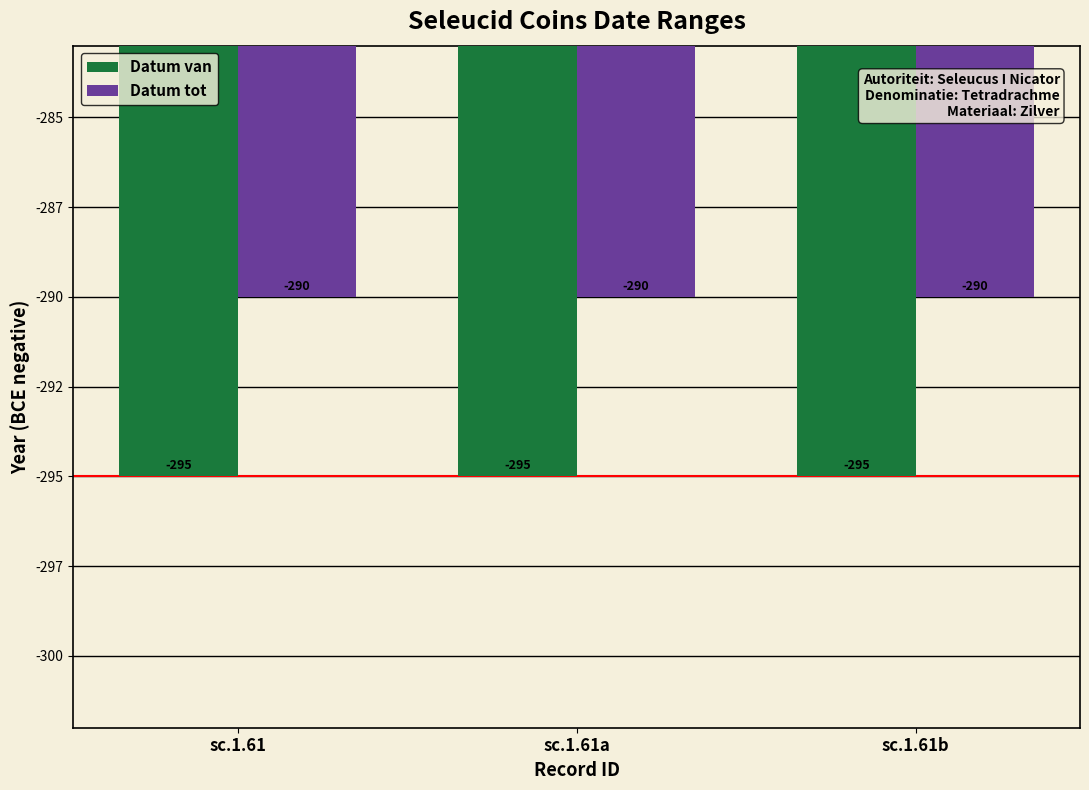

Reading left to right, list all the values displayed in this chart.

Datum van: sc.1.61=-295	sc.1.61a=-295	sc.1.61b=-295
Datum tot: sc.1.61=-290	sc.1.61a=-290	sc.1.61b=-290